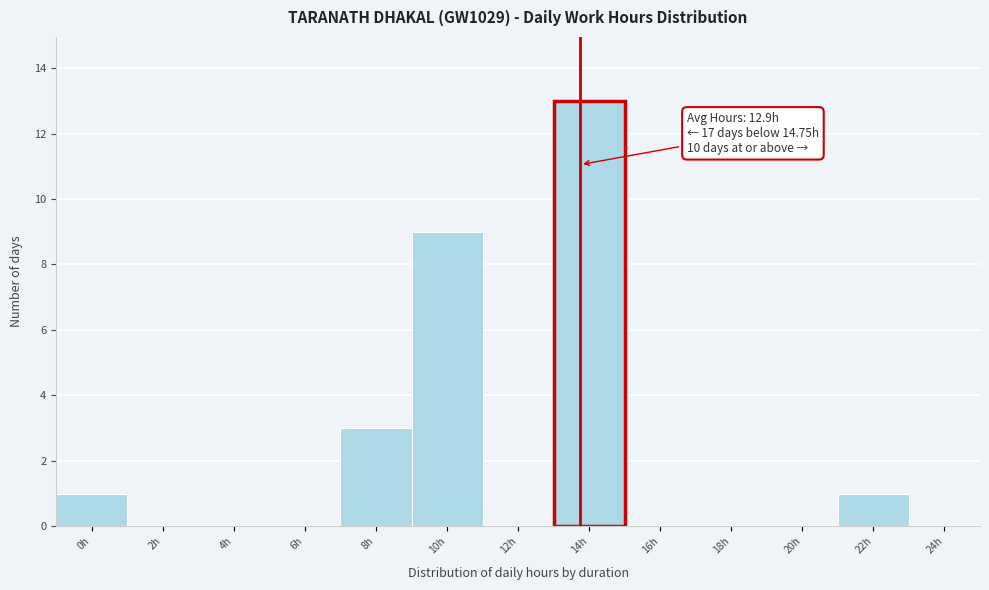

Reading right to left, what are all the values shown in this chart?

24h=0	22h=1	20h=0	18h=0	16h=0	14h=13	12h=0	10h=9	8h=3	6h=0	4h=0	2h=0	0h=1